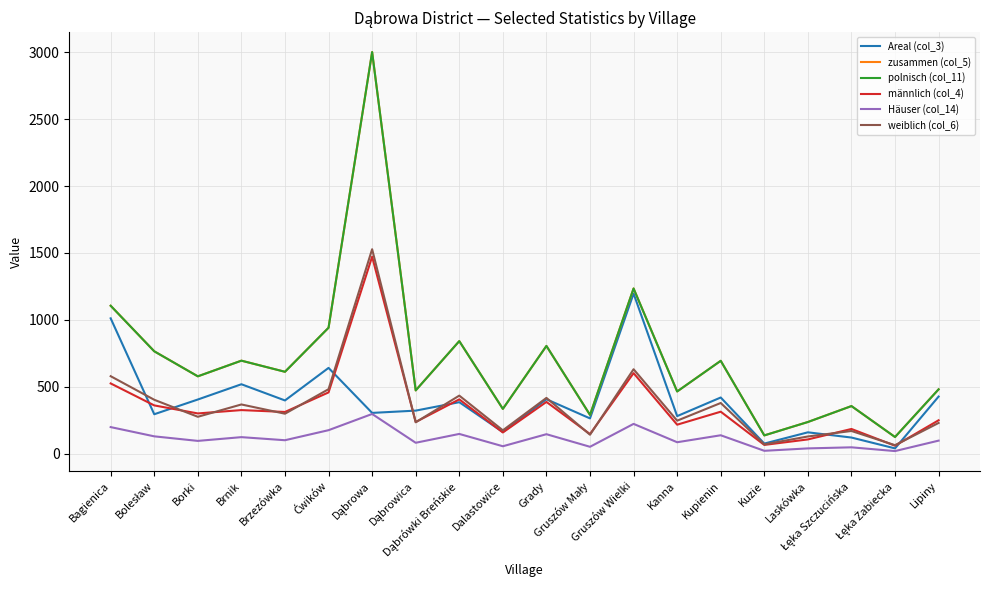

Which series changed the most between Gruszów Wielki and Lipiny?

Areal (col_3)